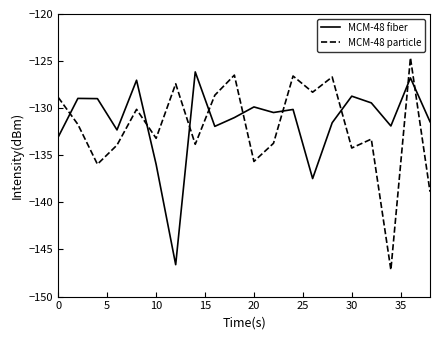

Which series ends up on top after the final intersection of MCM-48 particle and MCM-48 fiber?

MCM-48 fiber